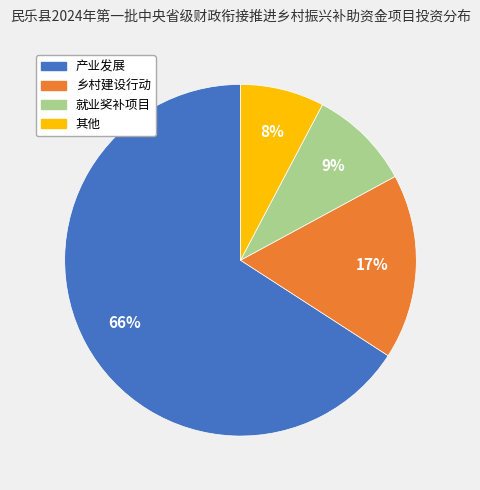

Between 就业奖补项目 and 乡村建设行动, which is larger?

乡村建设行动